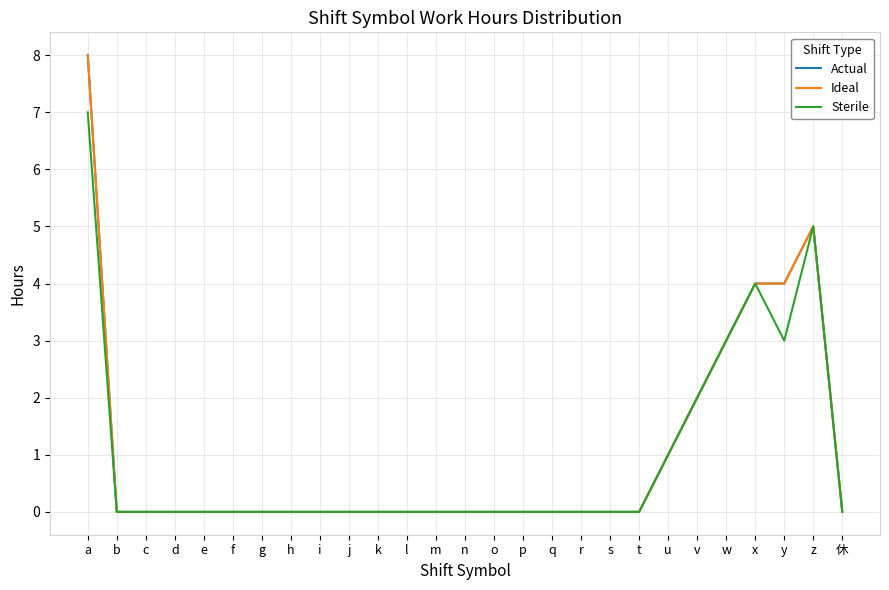

Is this an area chart (filled region under the line)?

No